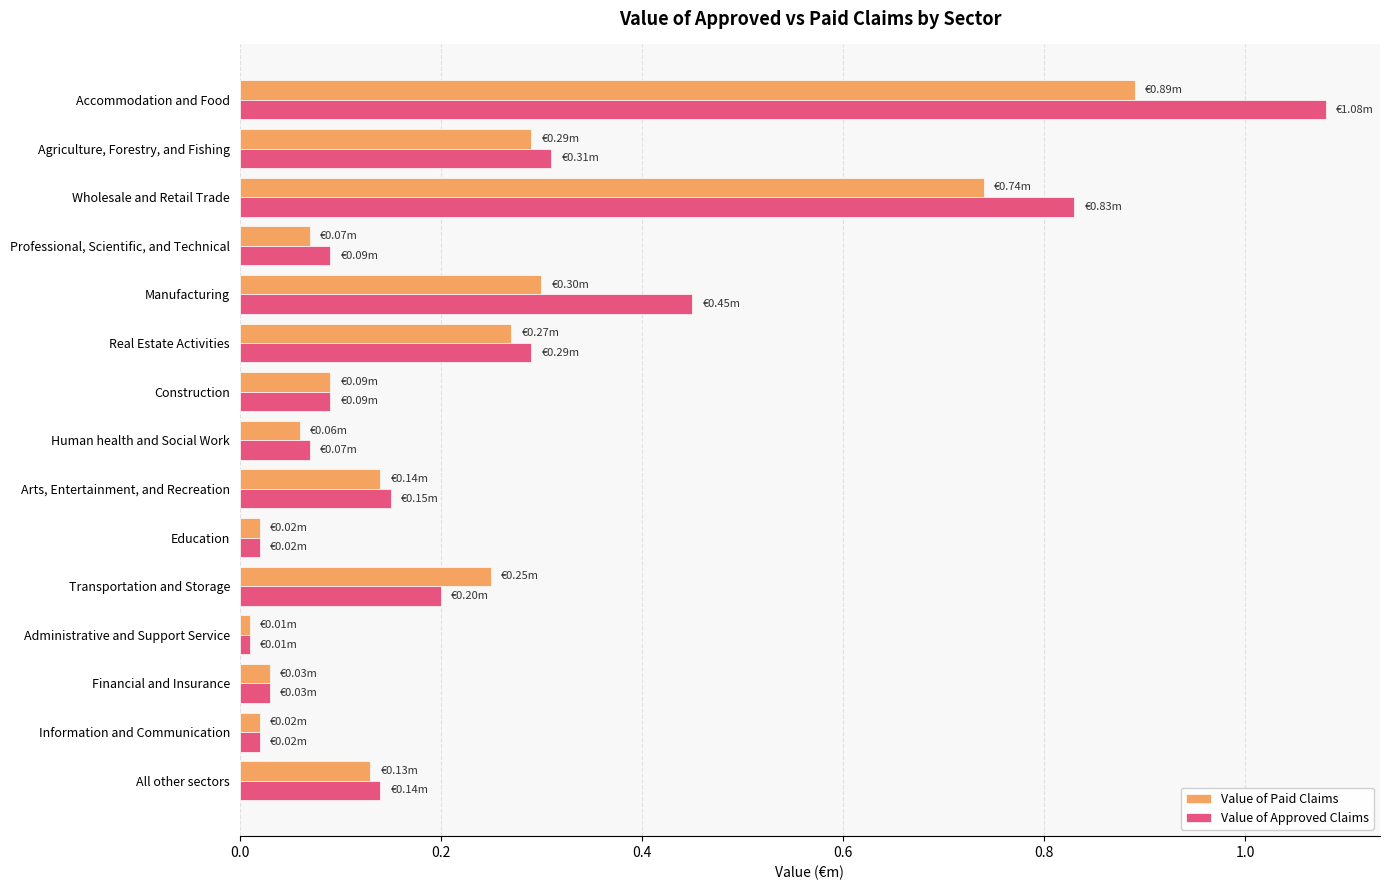

Which series has the widest spread of values?

Value of Approved Claims